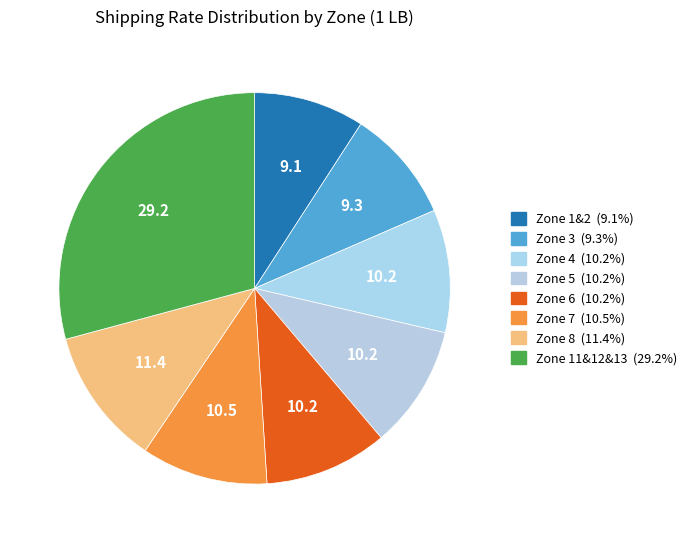

How many segments does this pie chart have?

8